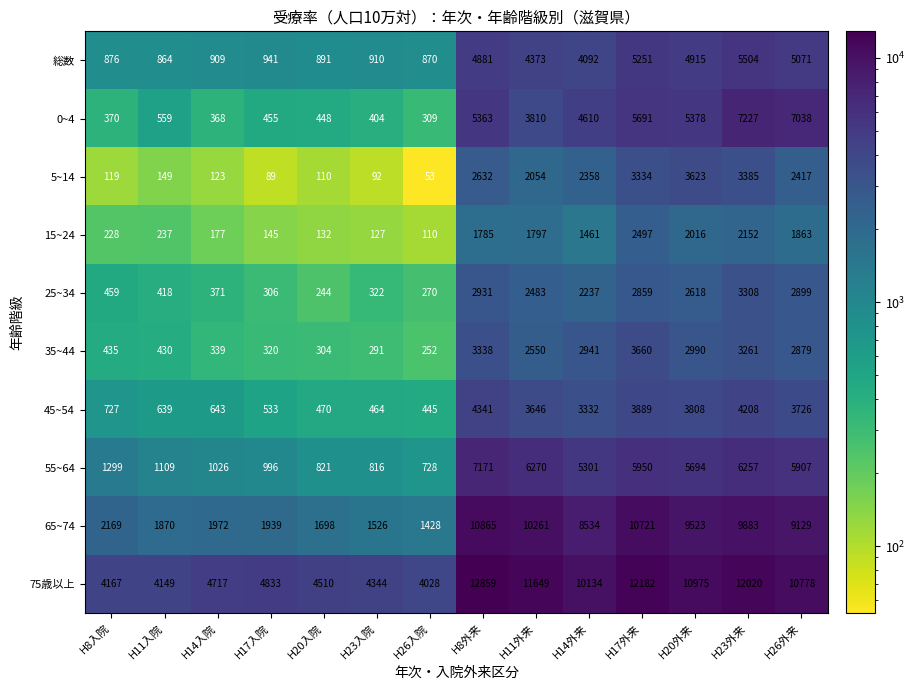

Between H17入院 and H26外来, which series saw the biggest shift?

65~74